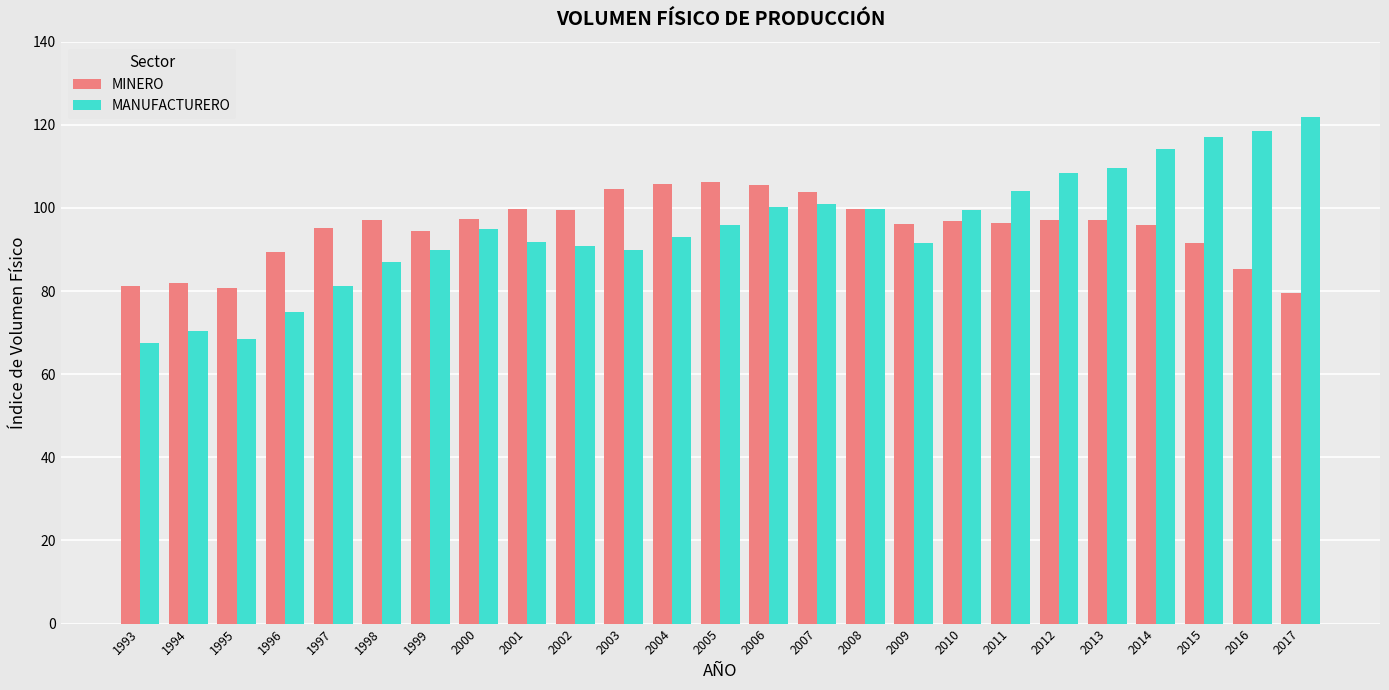

At 1994, list the series in order from largest to smallest.

MINERO, MANUFACTURERO